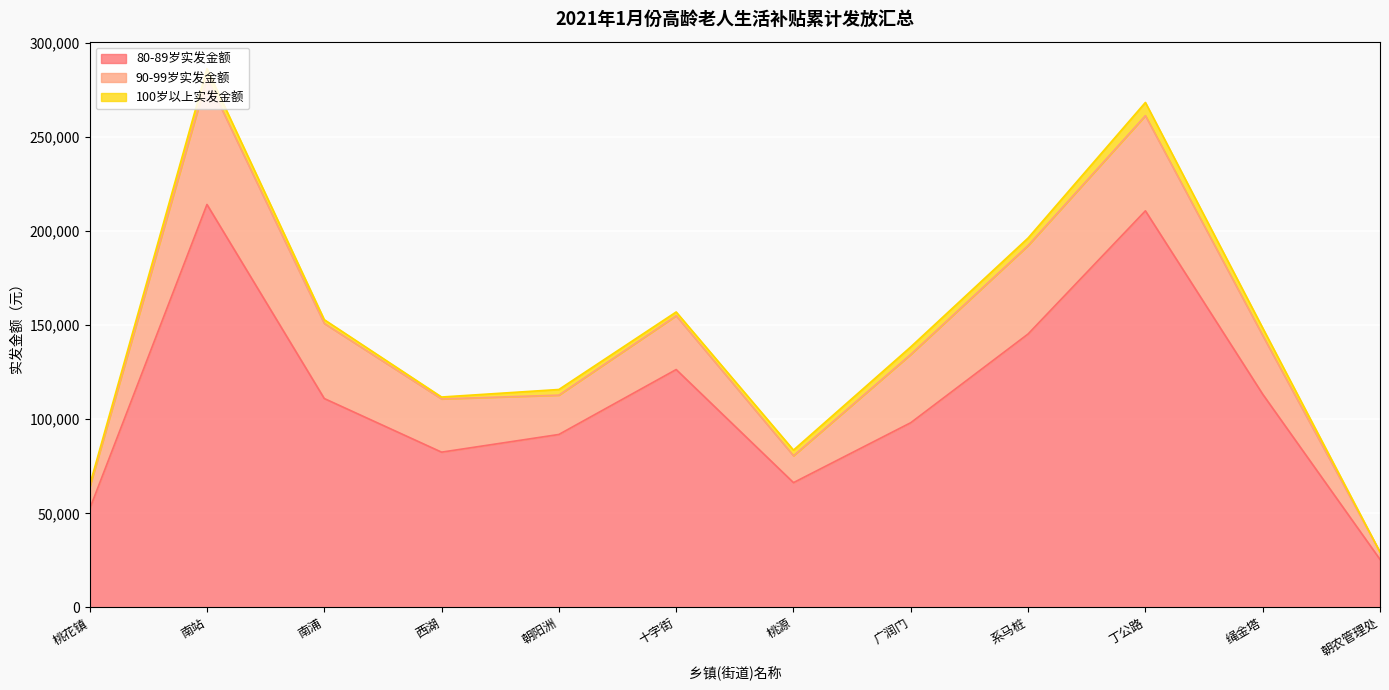

The 90-99岁实发金额 series shows 28600 at 十字街. True or false?

True